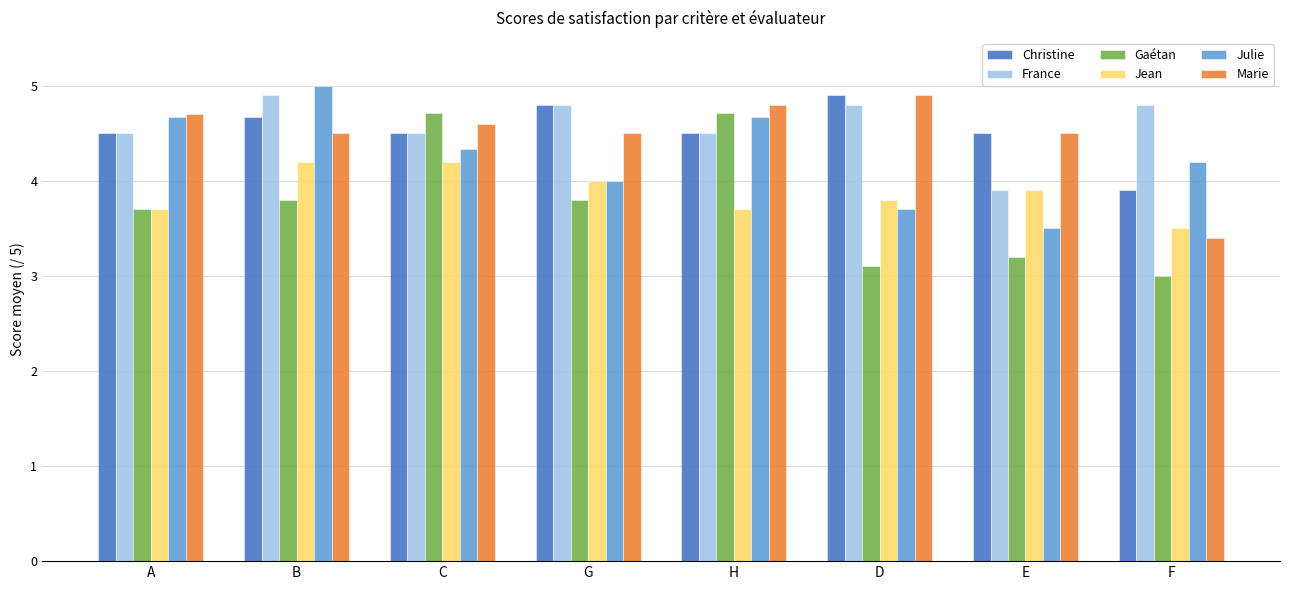

Where does the Christine series first go above 4?

A